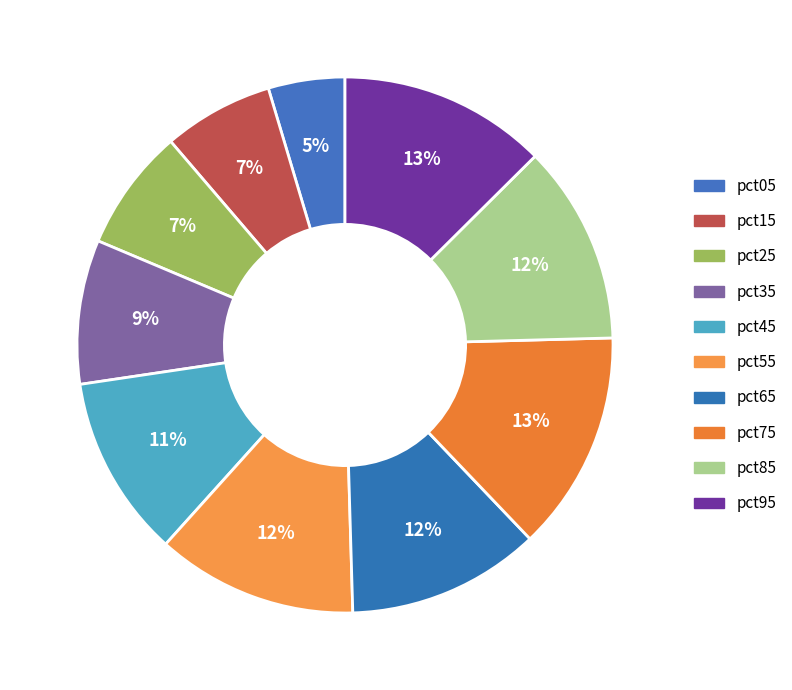

What is the change in value from pct05 to pct95?

+0.4